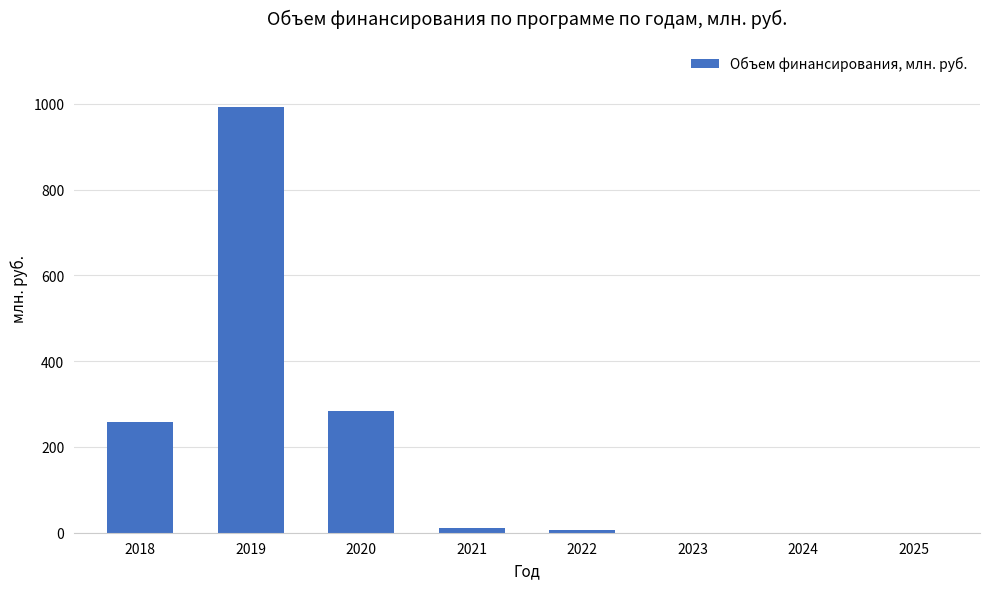

Between 2022 and 2019, which is larger?

2019